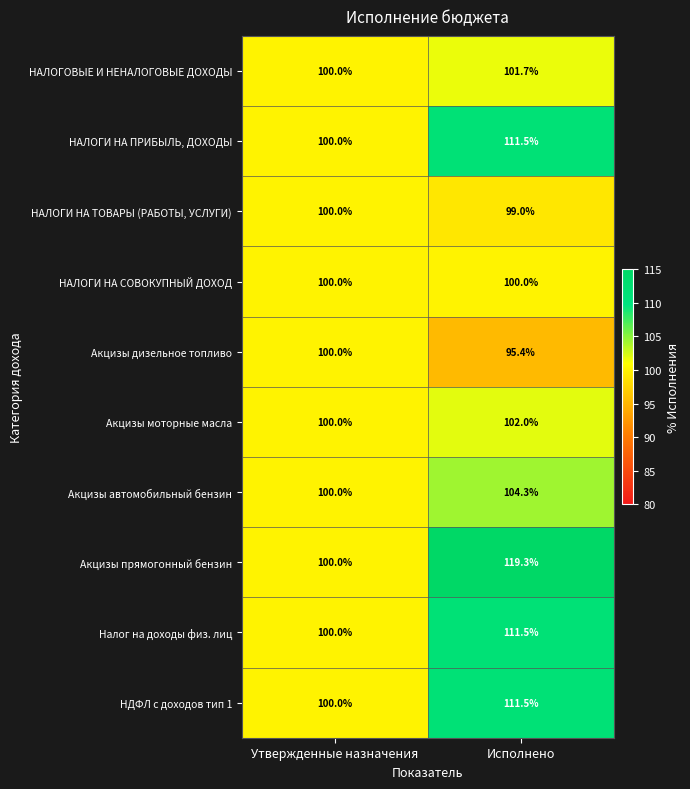

What is the approximate value of Акцизы прямогонный бензин at Утвержденные назначения?

100.0